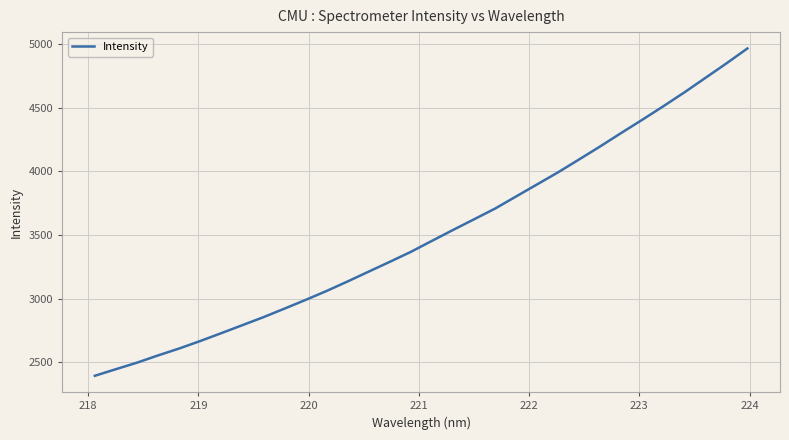

Does the chart display data point markers on the line(s)?

No